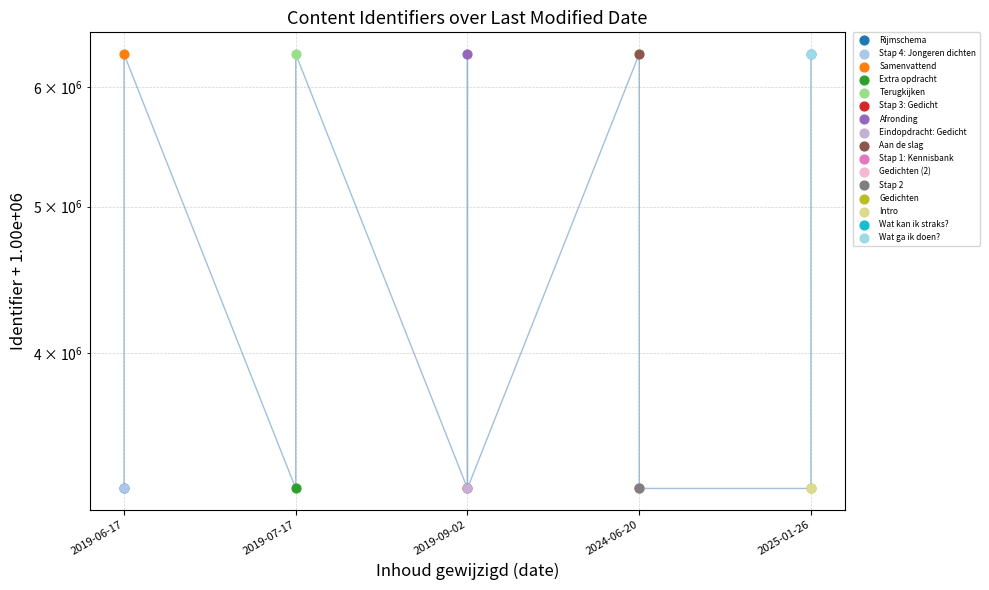

Between 13 and 11, which is larger?

11